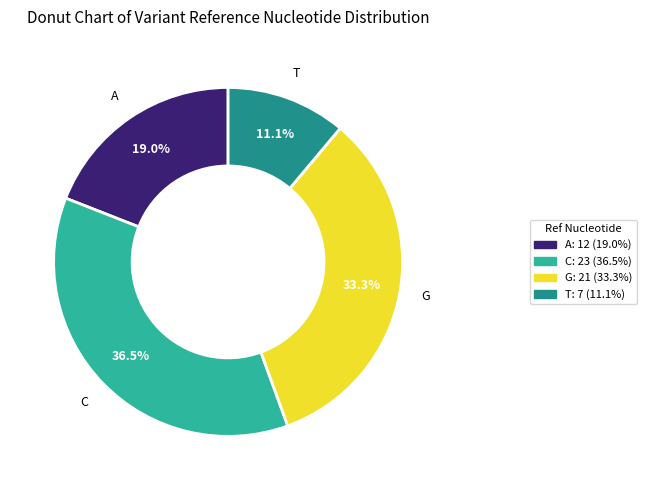

How many segments does this pie chart have?

4